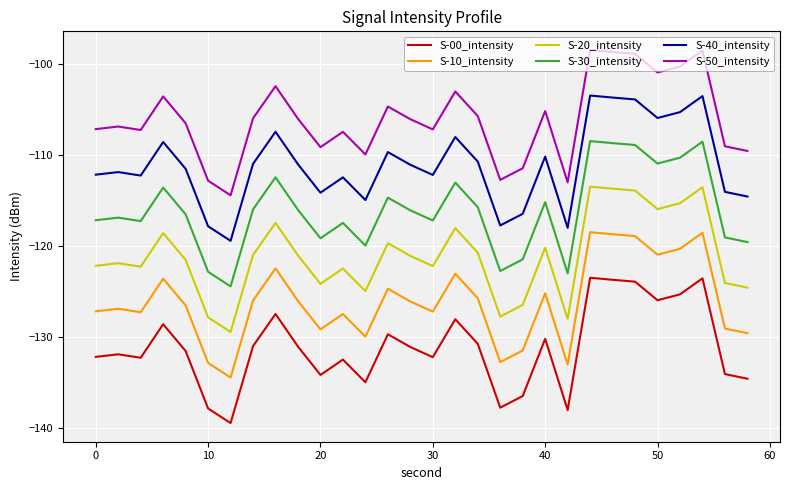

True or false: S-00_intensity and S-50_intensity cross at least once.

False